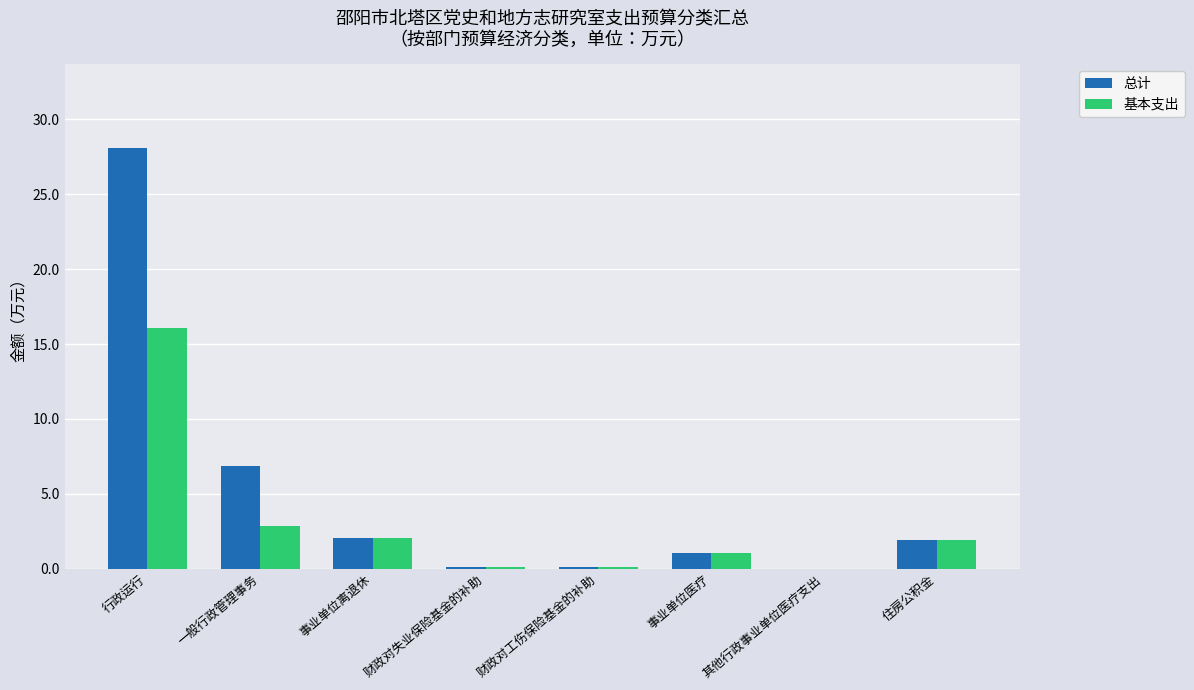

What is the sum of all 总计 values?

40.1